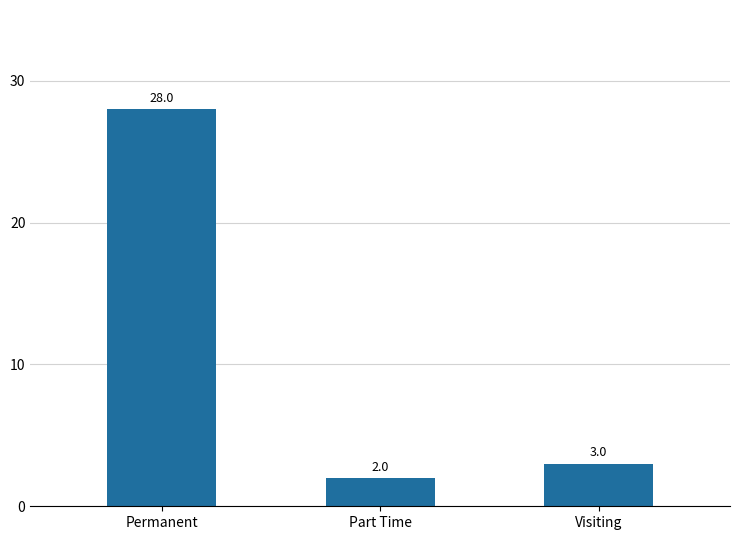

What position from the right is Visiting?

1